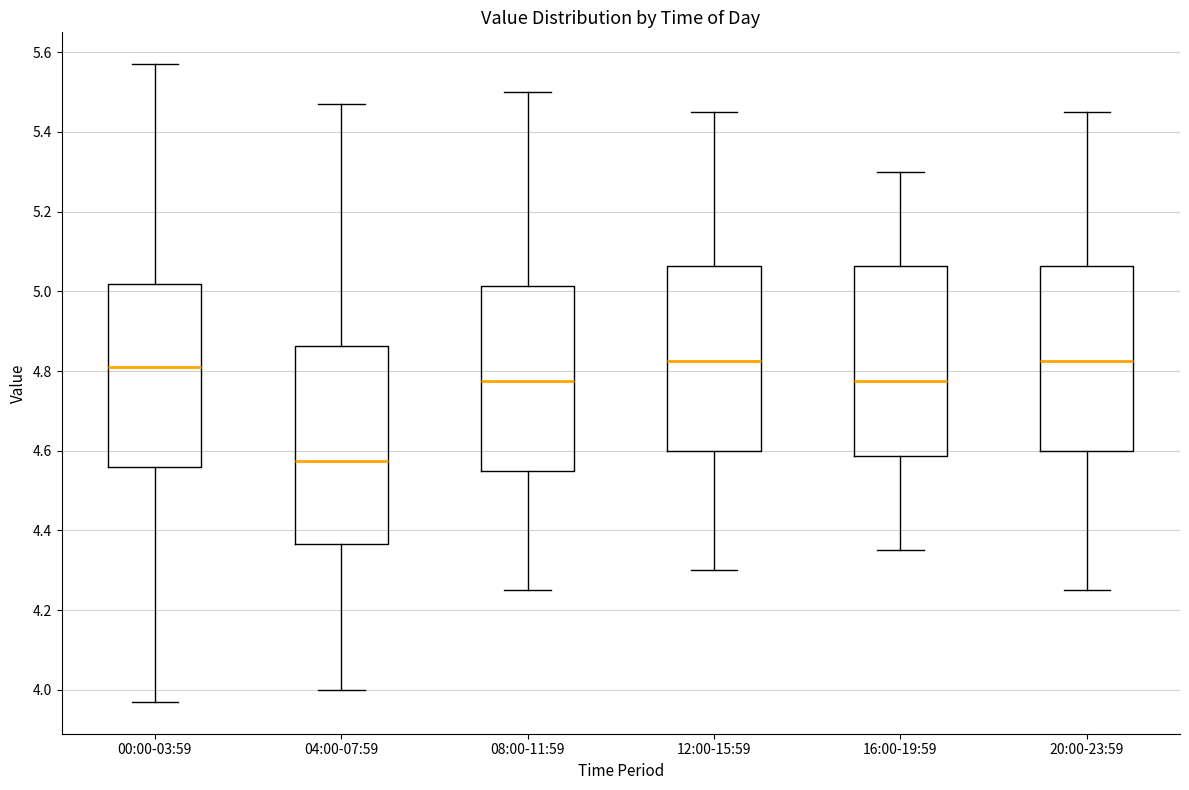

Comparing the boxes themselves (not the whiskers), which one is the tallest?

04:00-07:59